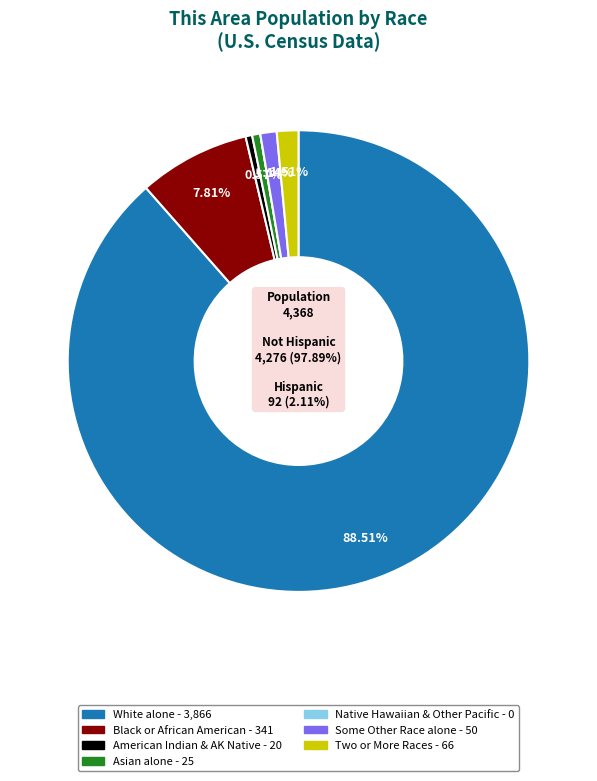

Rank the categories by value from lowest to highest.

Native Hawaiian and Other Pacific, American Indian and Alaska Native, Asian alone, Some Other Race alone, Two or More Races, Black or African American alone, White alone